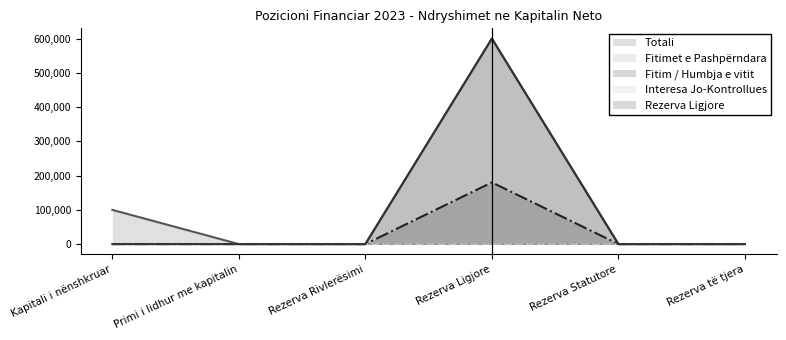

Between Primi i lidhur me kapitalin and Rezerva Rivlerësimi, which is larger?

Primi i lidhur me kapitalin